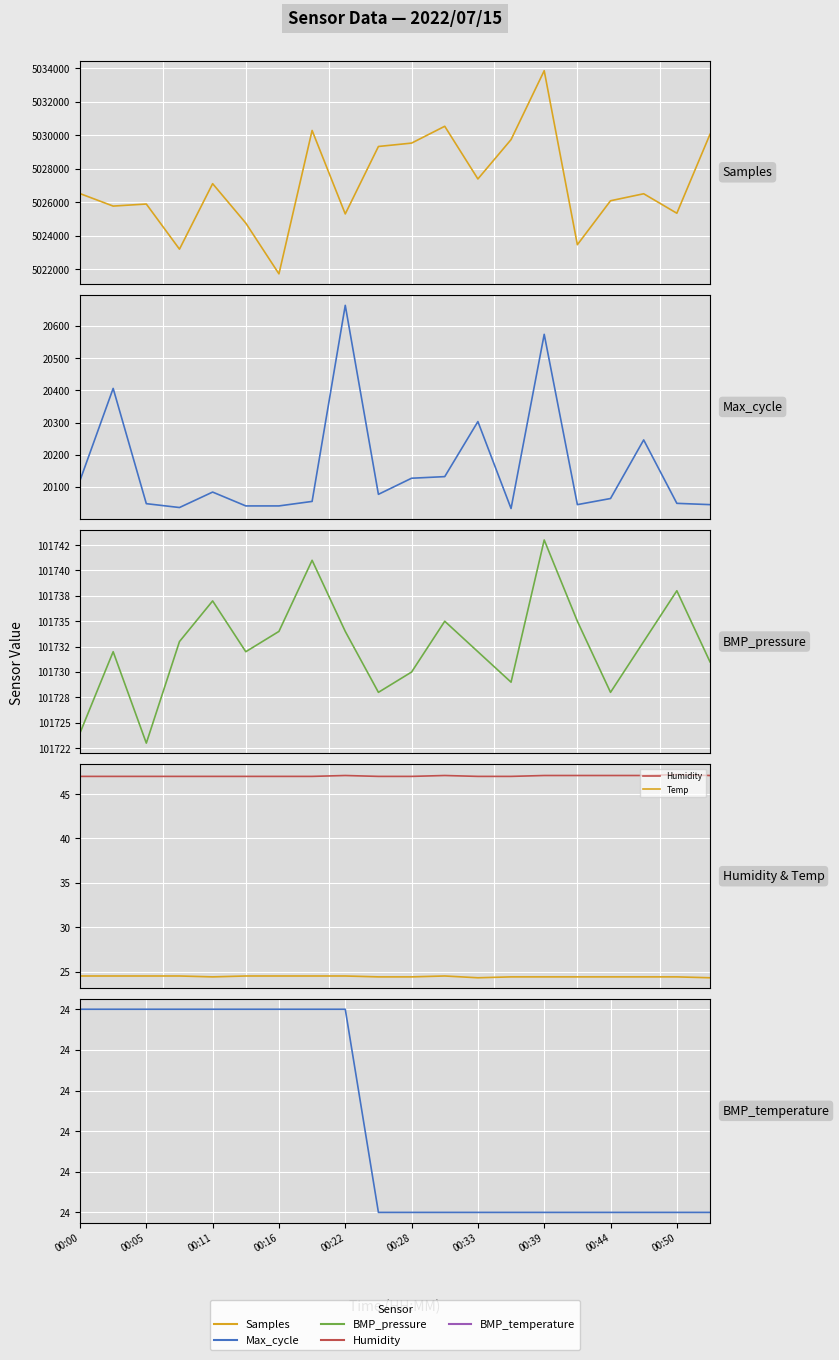

Count the number of categories in the chart.

20